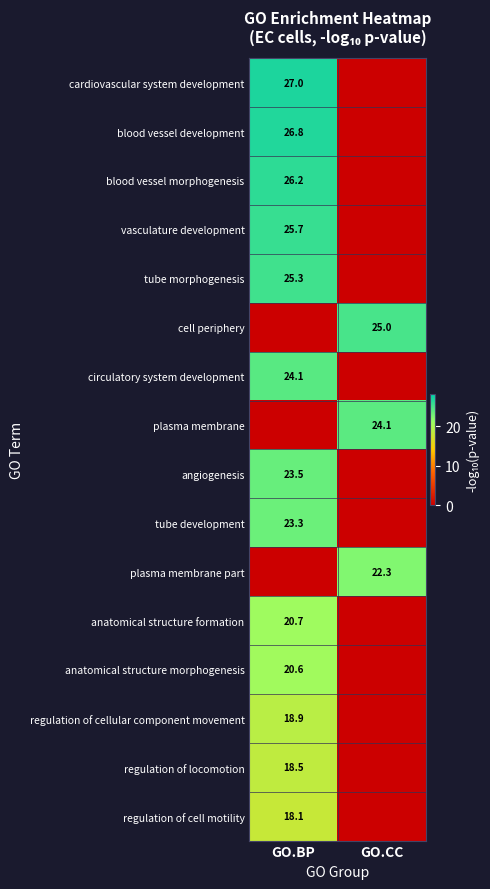

What is the difference between the highest and lowest values at GO.BP?

27.0